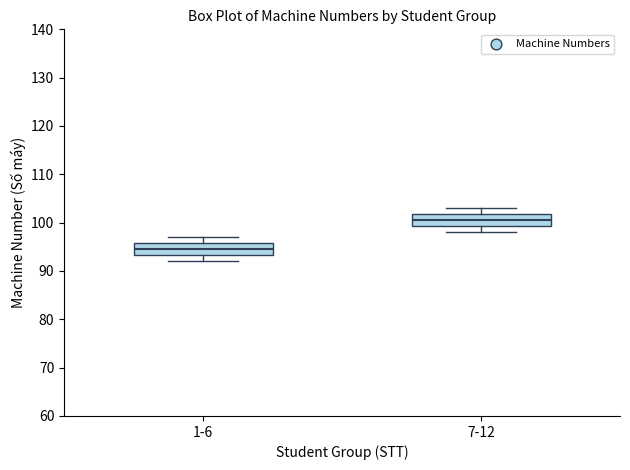

Where is the lower edge of the box for 7-12 on the y-axis? The values are not printed on the chart, so give them approximately, as read against the axis.

99